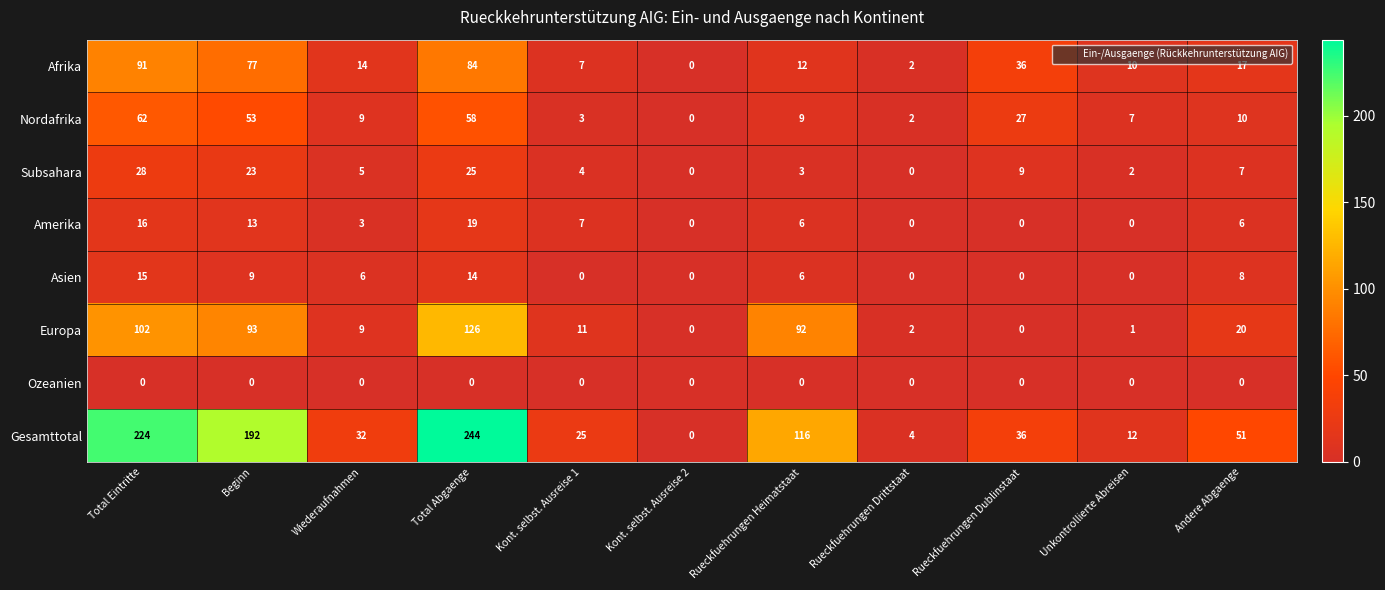

Which series has the largest range (max minus min)?

Gesamttotal